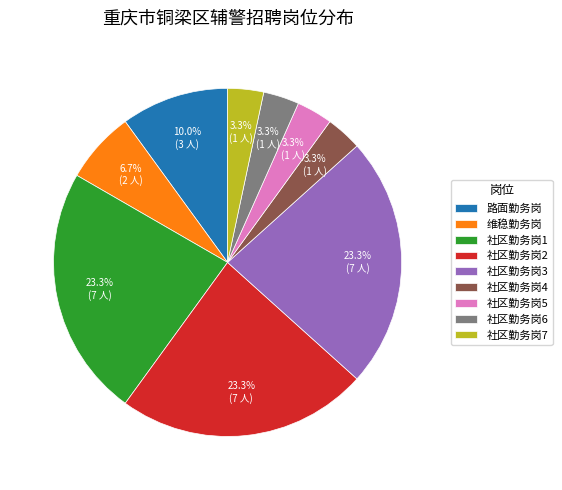

To the nearest percent, what percentage of the pie is 社区勤务岗6?

3%